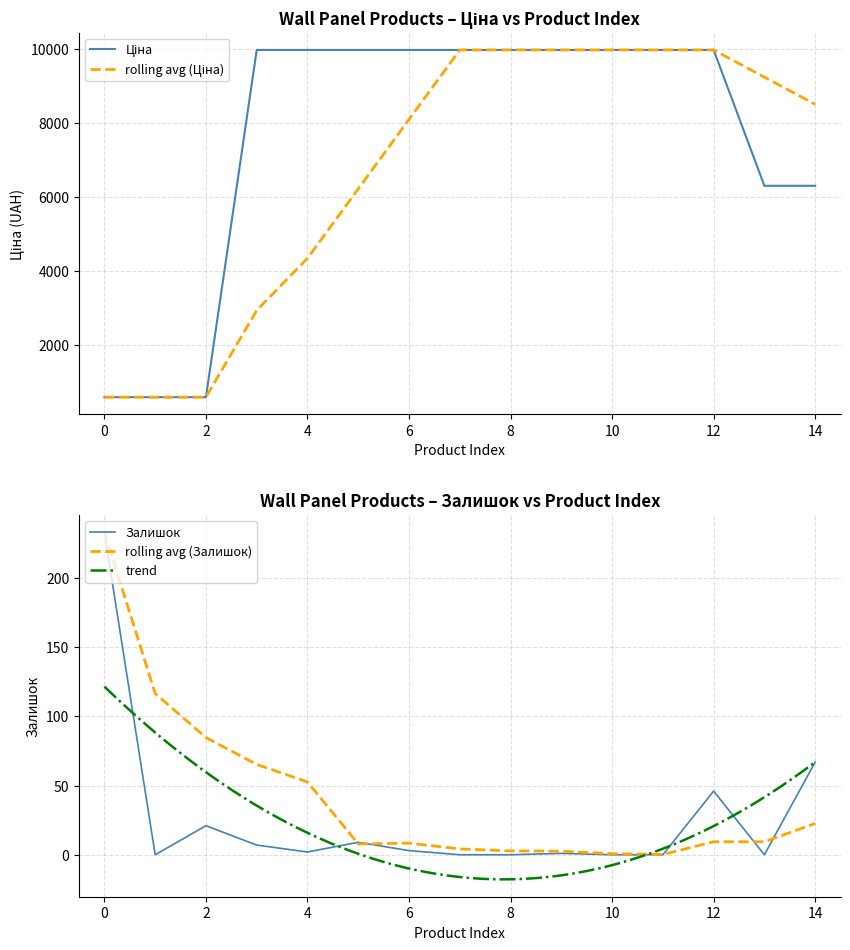

Is it true that Залишок equals 0.0 at 8?

True